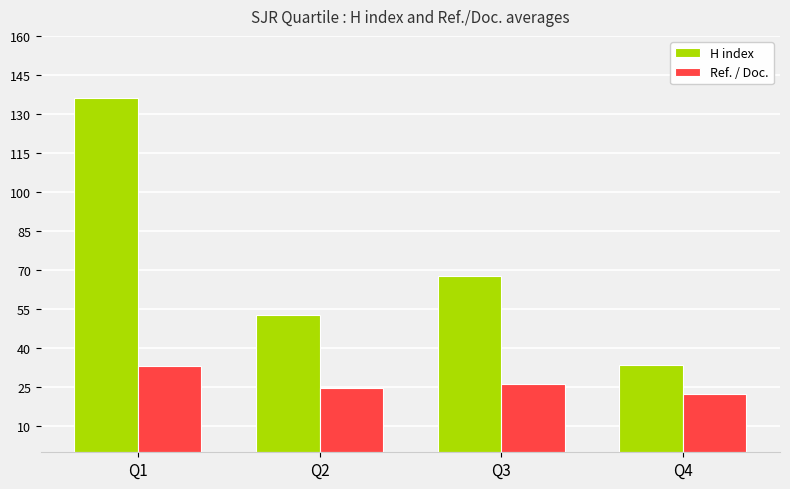

At Q3, list the series in order from largest to smallest.

H index, Ref. / Doc.